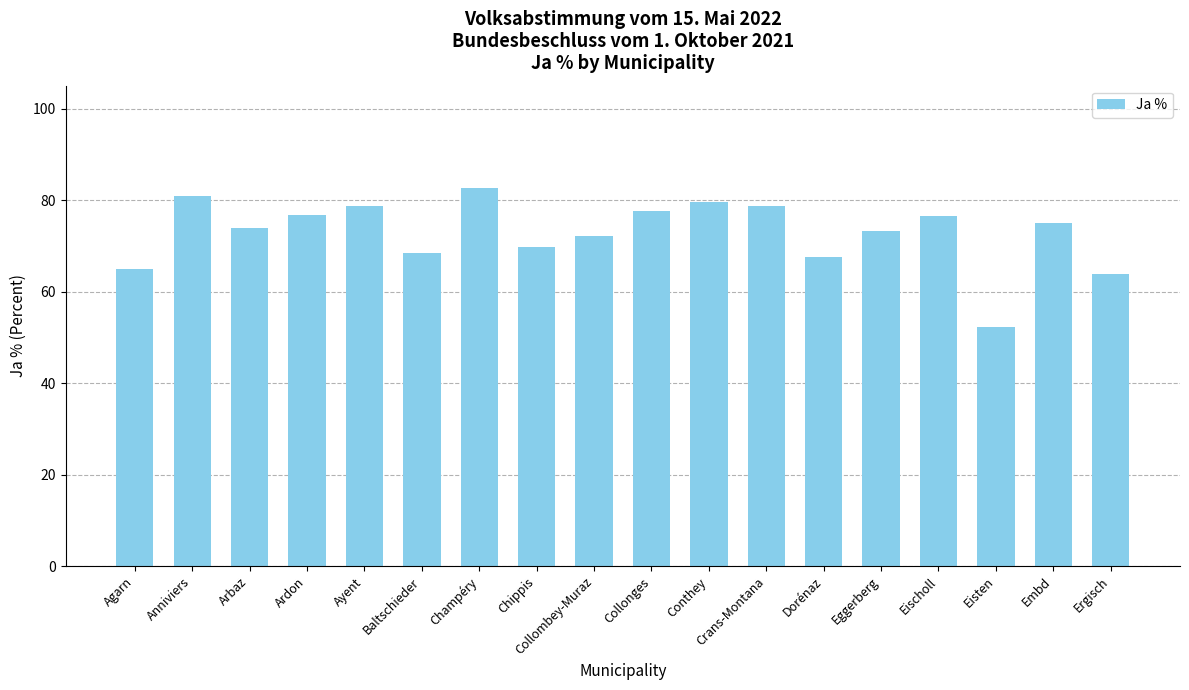

What is the approximate value at Baltschieder?

68.5